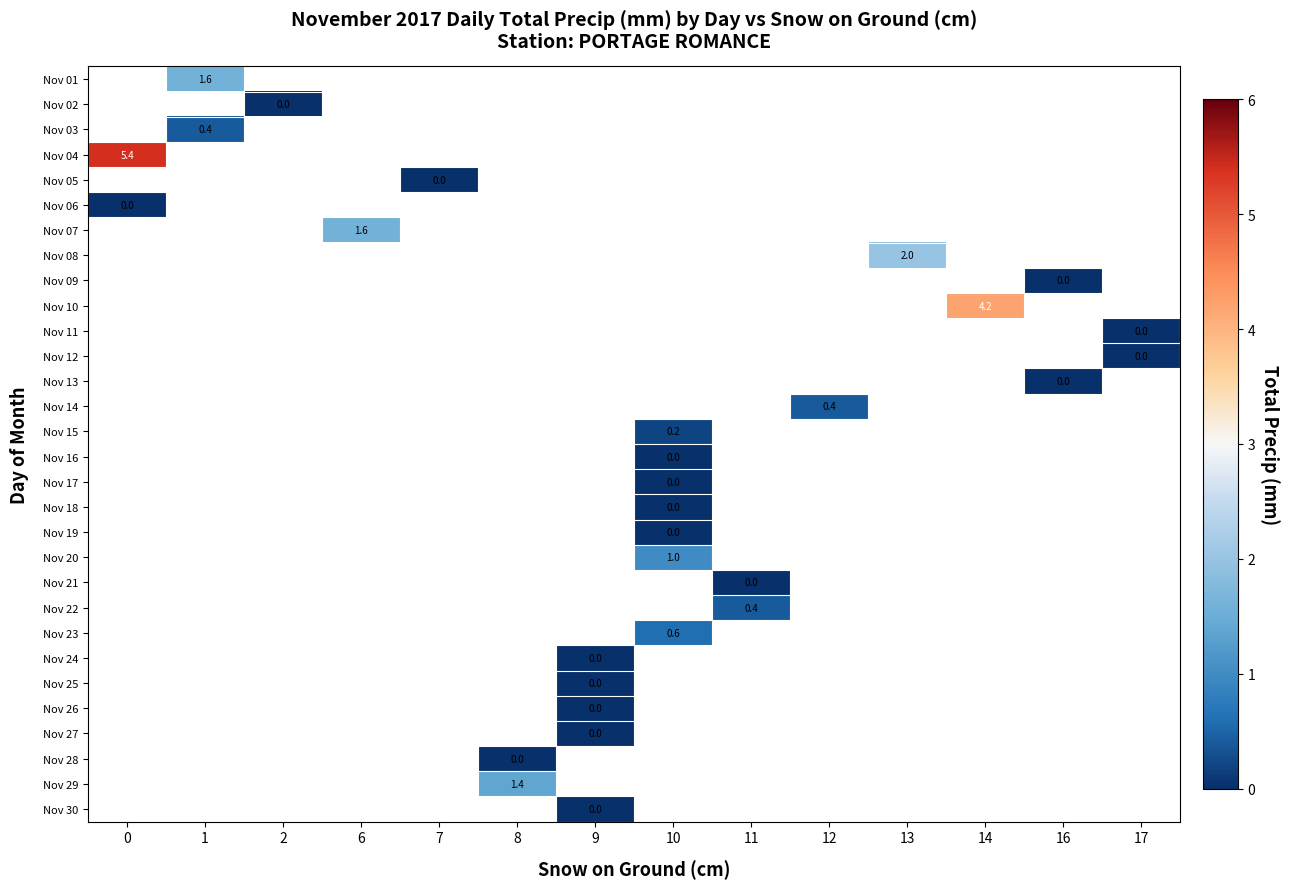

The Nov 08 series shows 2.0 at 13. True or false?

True